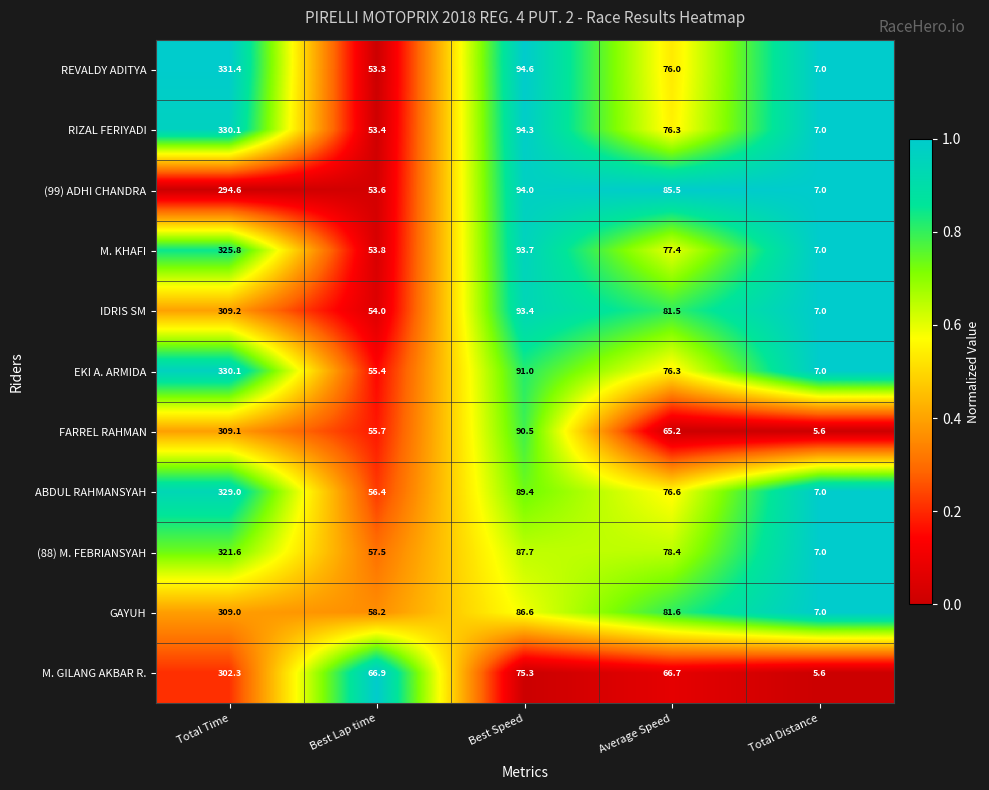

What is the difference between the second highest and second lowest values in the (88) M. FEBRIANSYAH series?

30.2